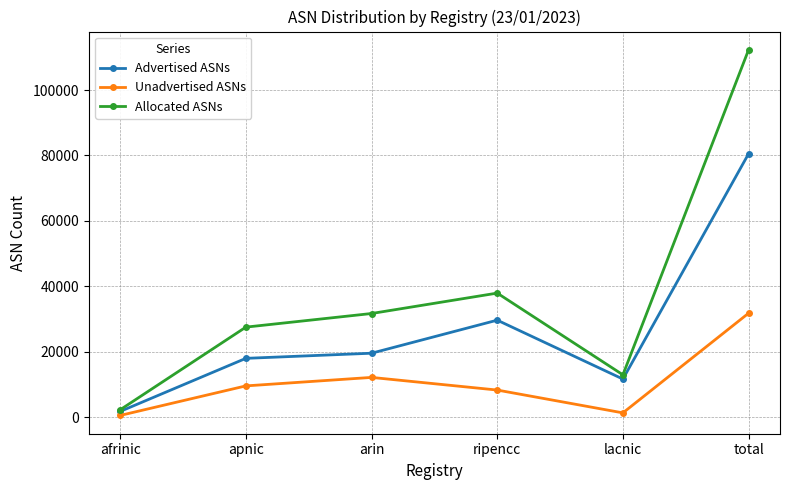

Reading left to right, list all the values displayed in this chart.

Advertised ASNs: afrinic=1740	apnic=17969	arin=19538	ripencc=29644	lacnic=11635	total=80526
Unadvertised ASNs: afrinic=512	apnic=9547	arin=12141	ripencc=8275	lacnic=1297	total=31772
Allocated ASNs: afrinic=2252	apnic=27516	arin=31679	ripencc=37919	lacnic=12932	total=112298